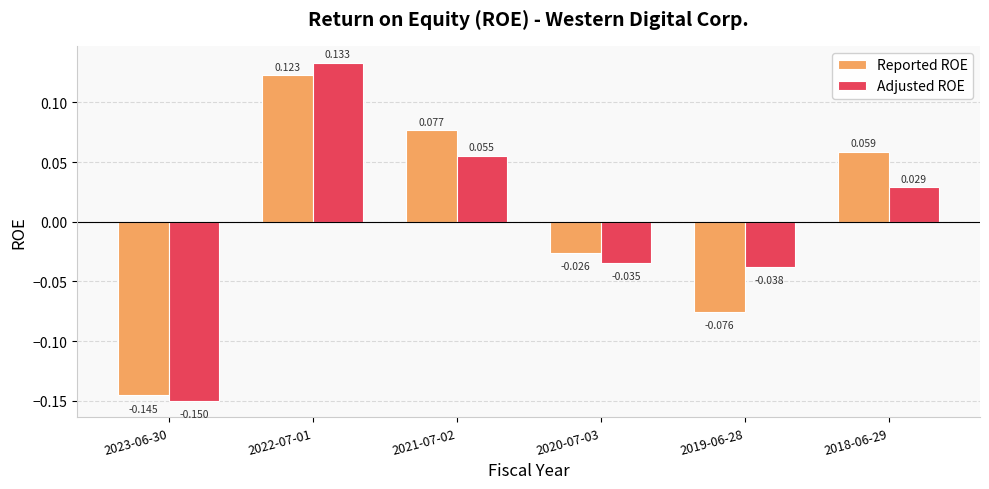

Where does the Adjusted ROE series first go above 0?

2022-07-01